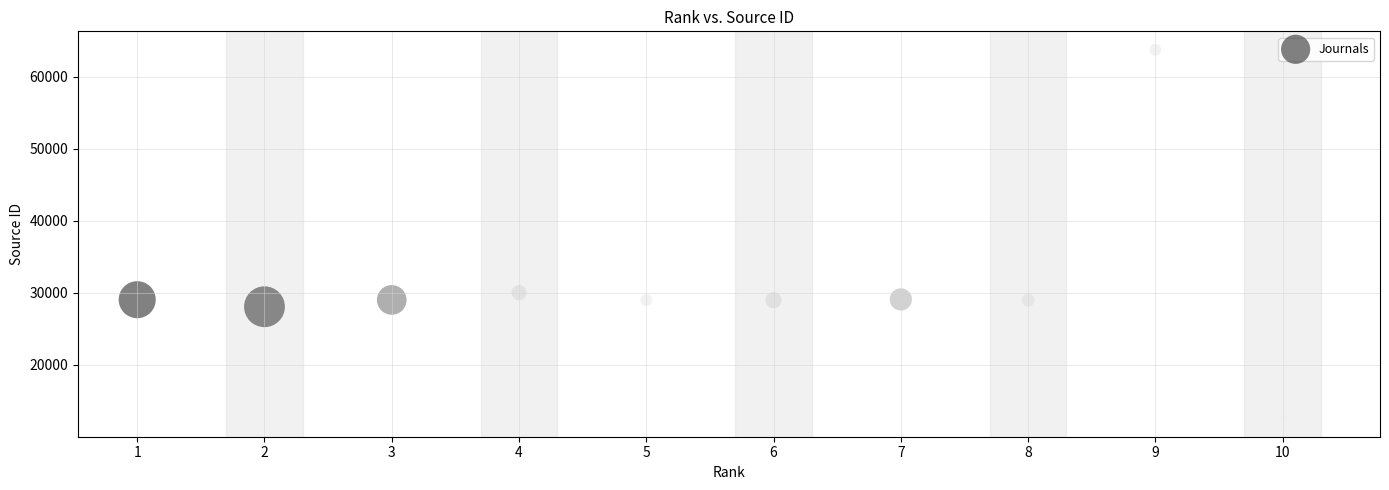

What is the average X value?

6